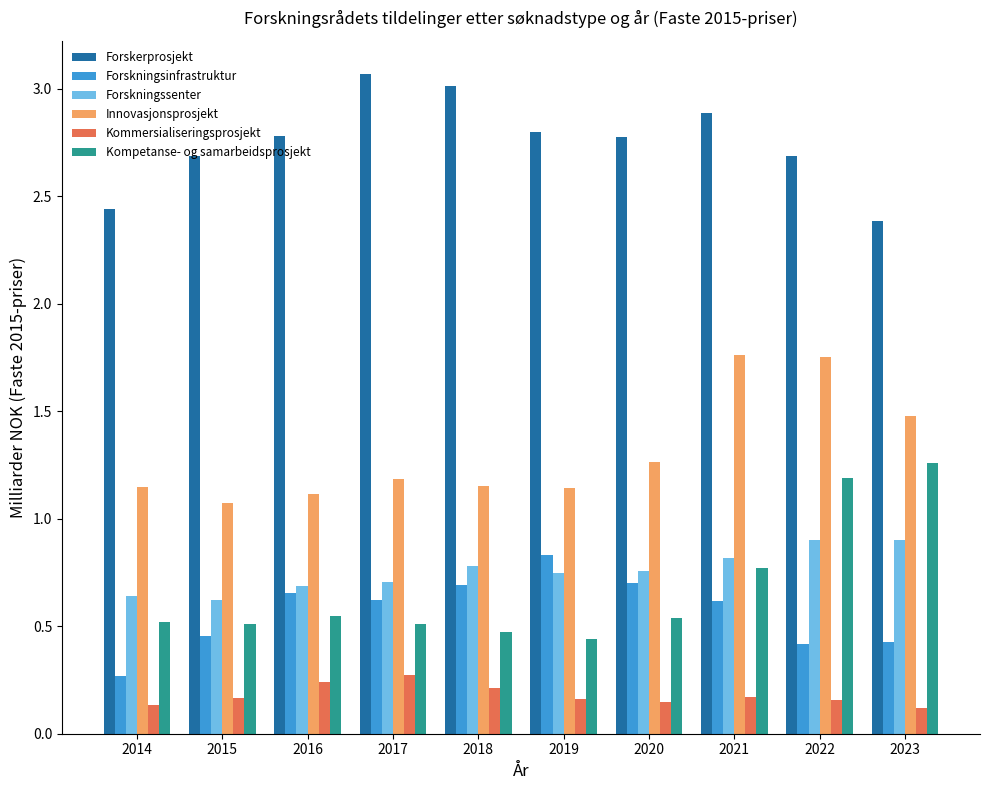

What is the sum of all Kompetanse- og samarbeidsprosjekt values?

6.8